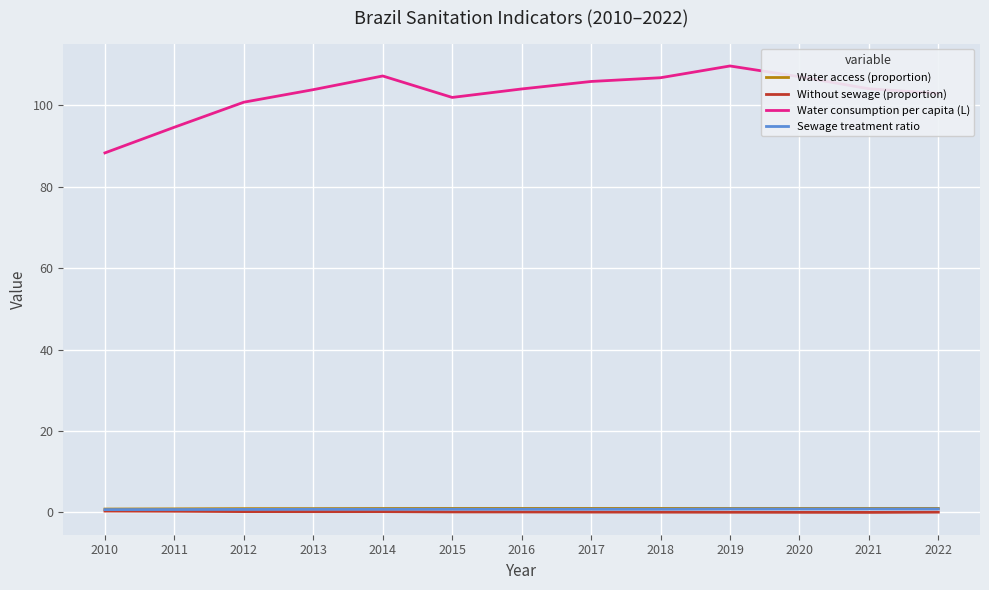

True or false: Sewage treatment ratio and Water consumption per capita (L) intersect in this chart.

False